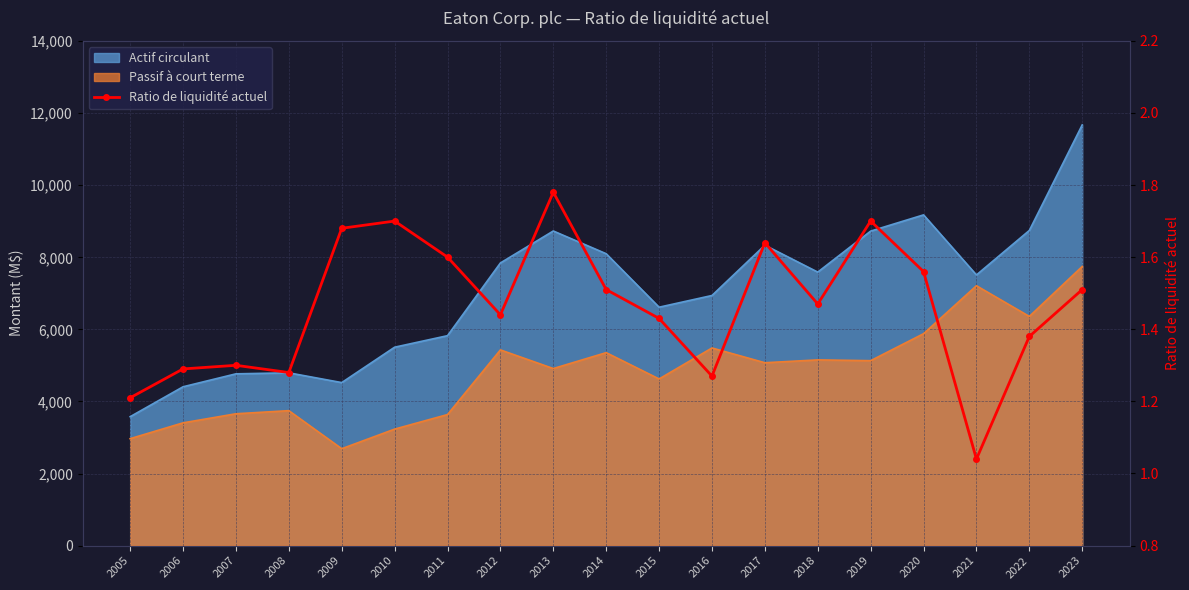

What is the sum of all values?

27.8